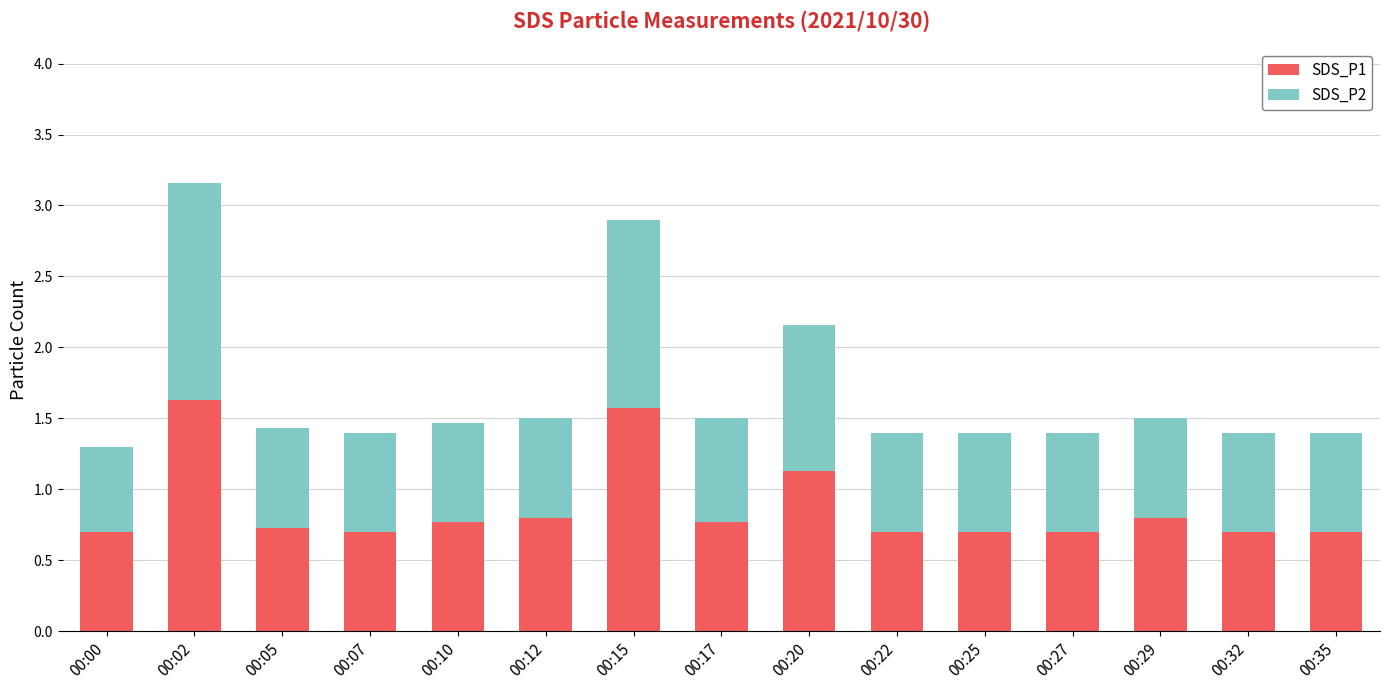

Does the chart contain any negative values?

No